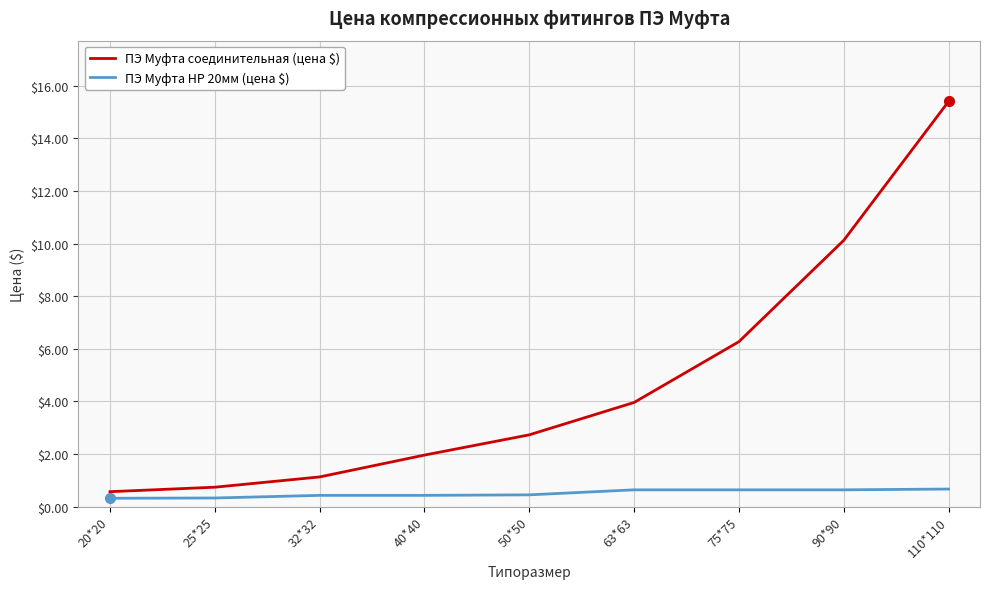

How many lines are shown in the chart?

2